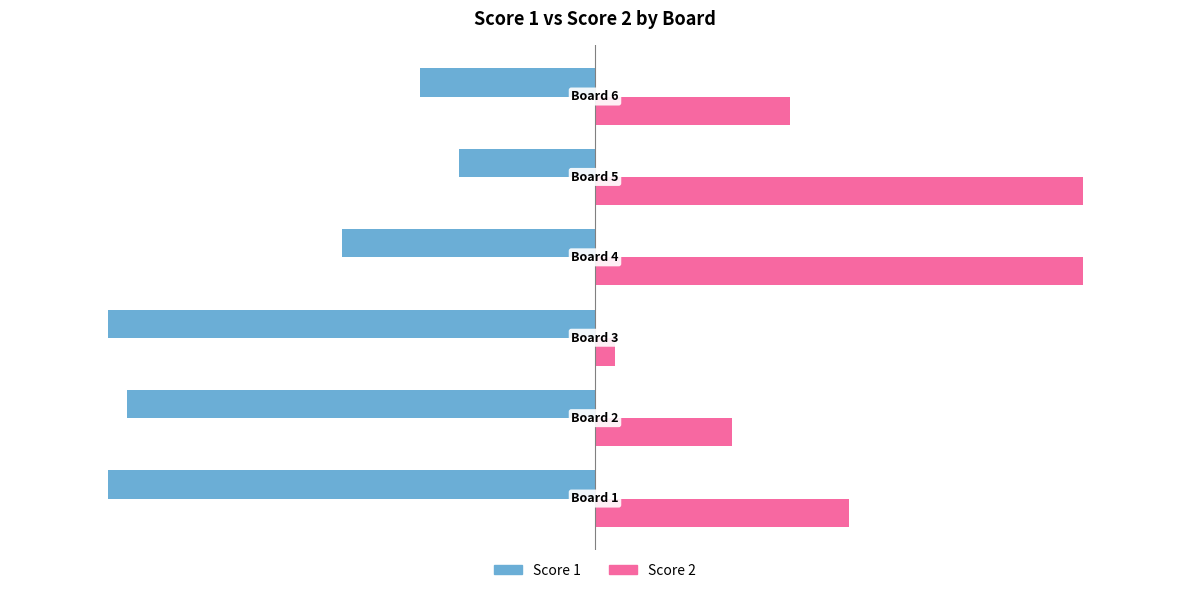

Which series has the largest total across all categories?

Score 2